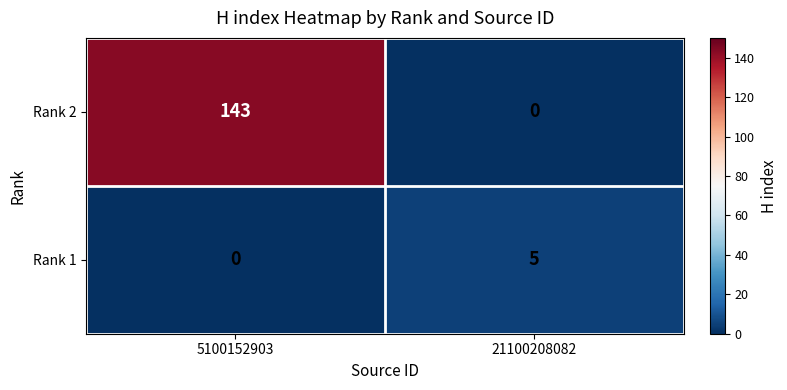

Which series has the largest range (max minus min)?

Rank 2